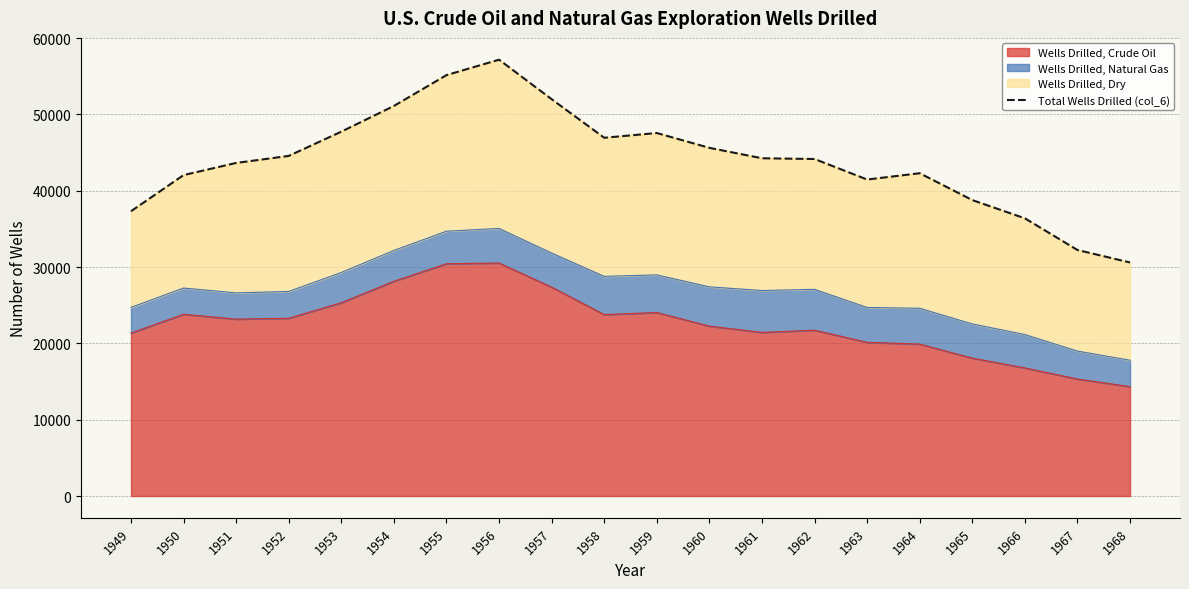

How many values are below 44254?

10